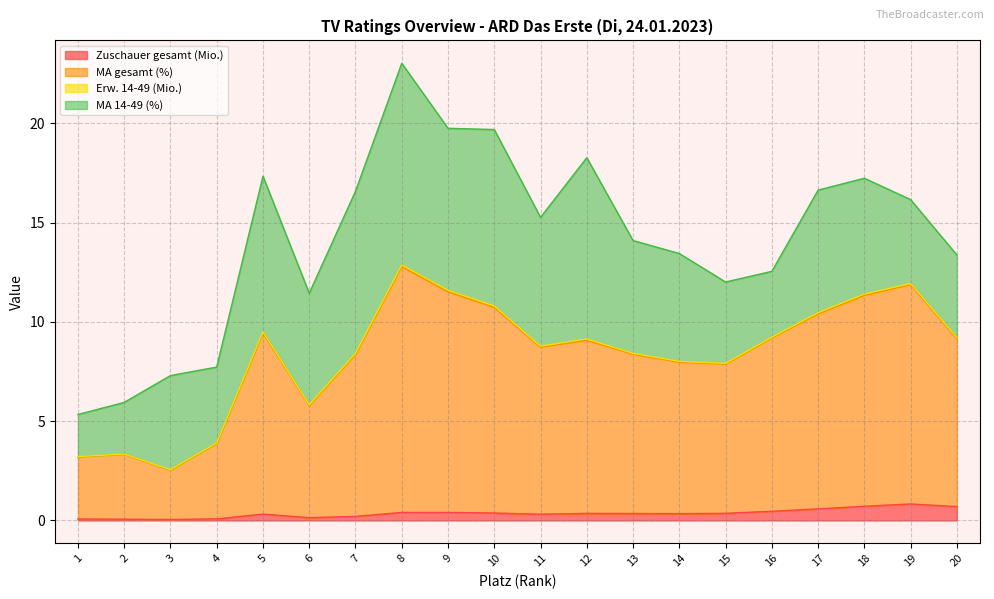

What is the maximum value for Zuschauer gesamt (Mio.)?

0.8